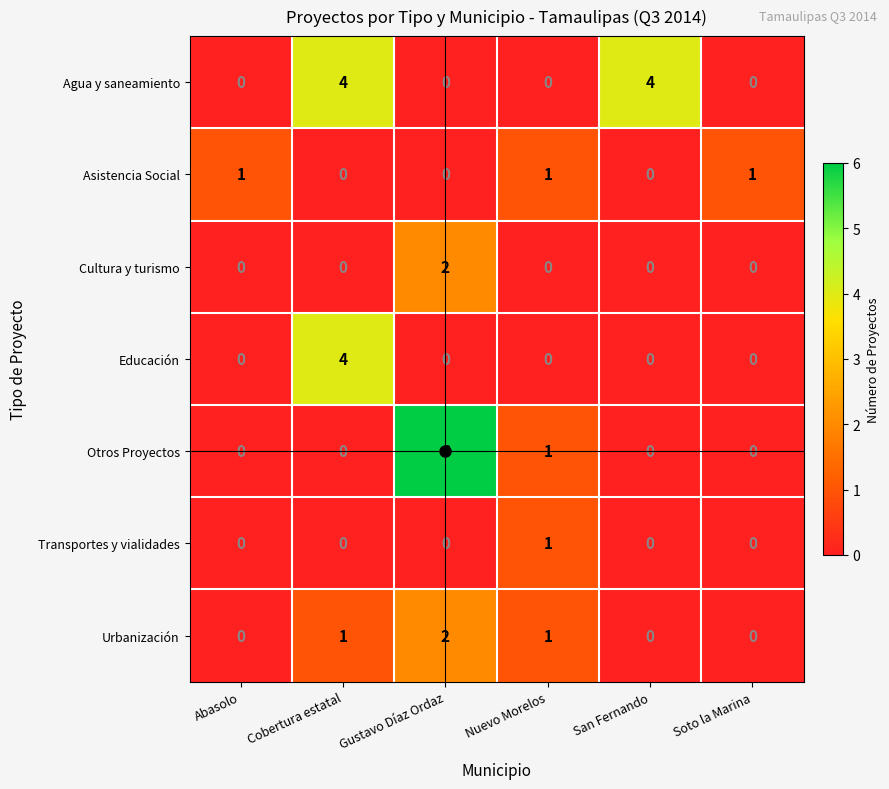

At how many categories does at least one series exceed 3?

3